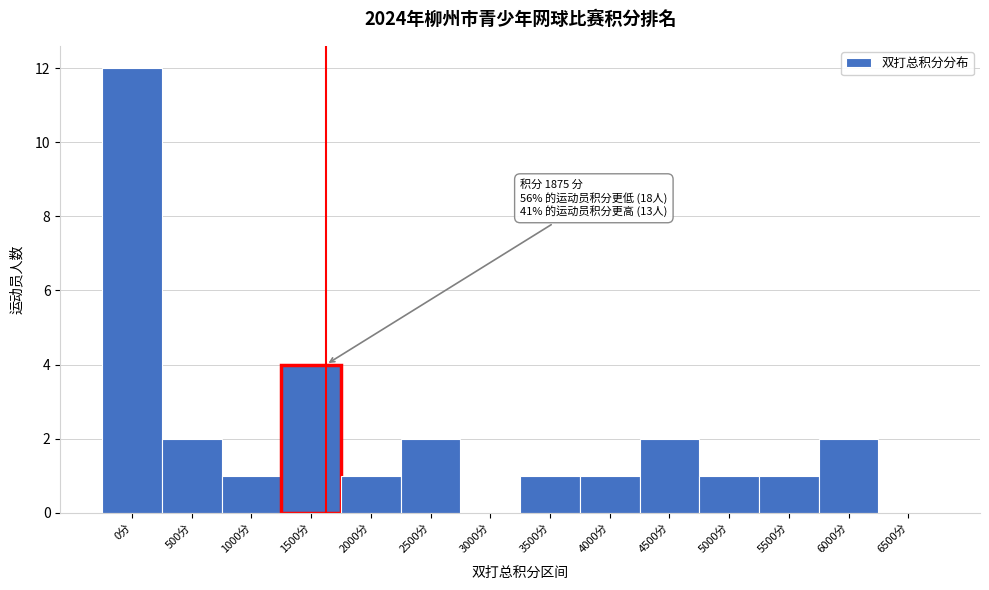

Reading left to right, what are all the values shown in this chart?

0分=12	500分=2	1000分=1	1500分=4	2000分=1	2500分=2	3000分=0	3500分=1	4000分=1	4500分=2	5000分=1	5500分=1	6000分=2	6500分=0